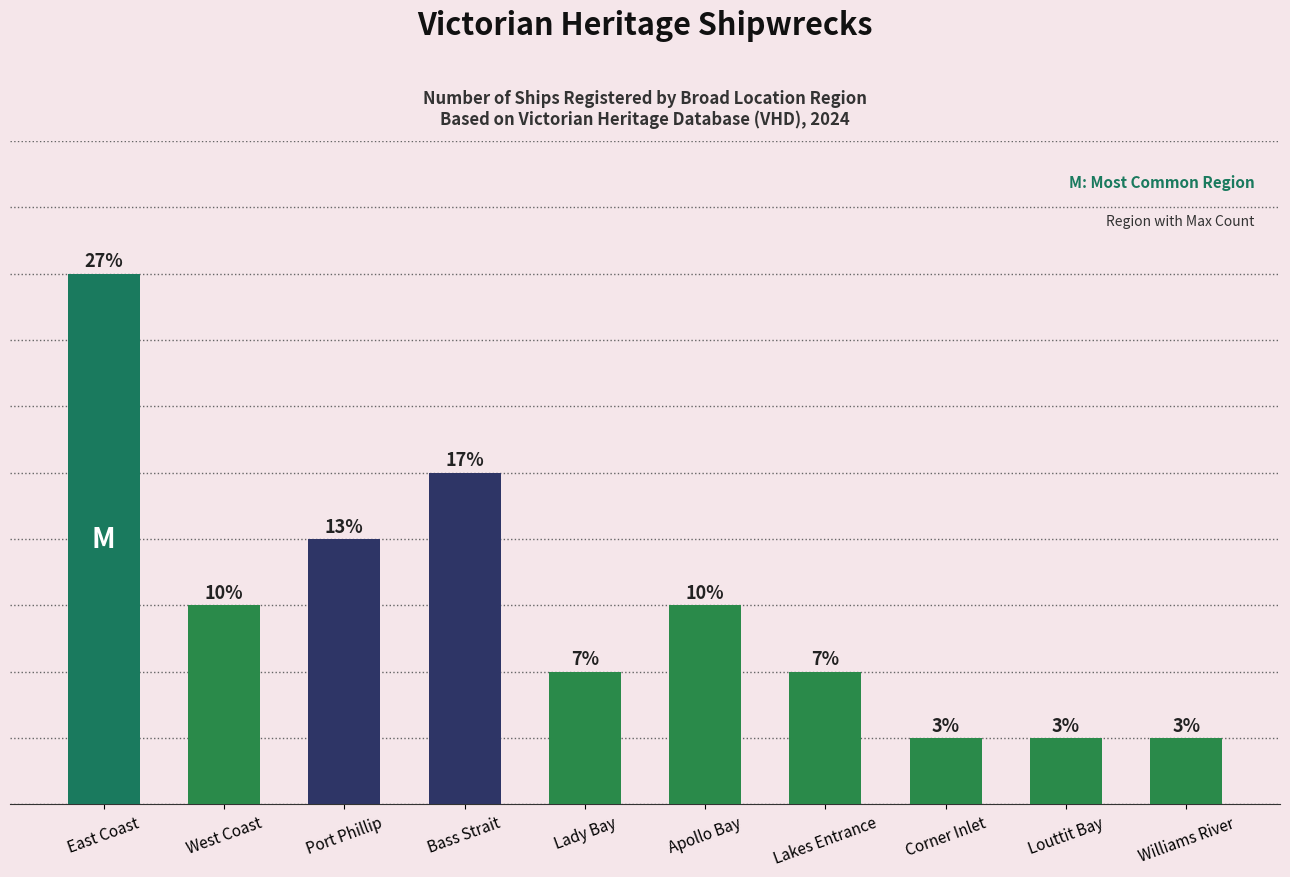

What is the change in value from Bass Strait to Louttit Bay?

-4